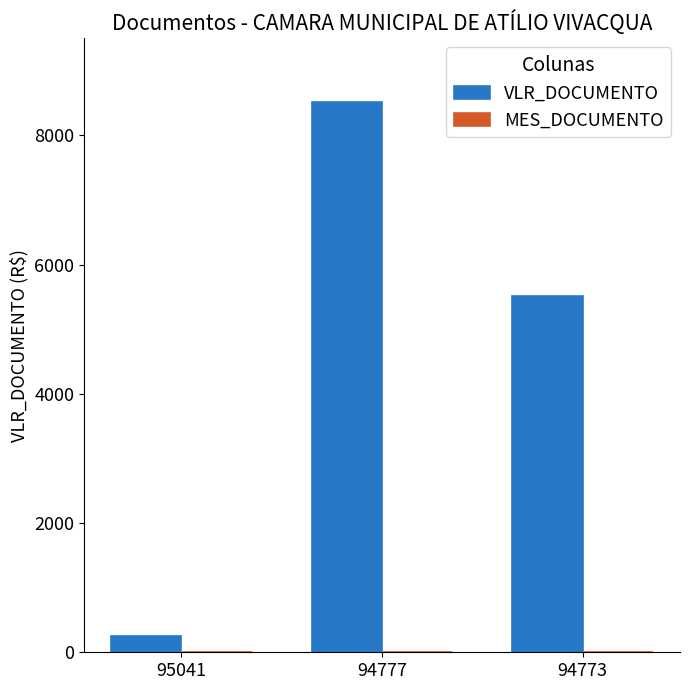

Are the bars horizontal?

No